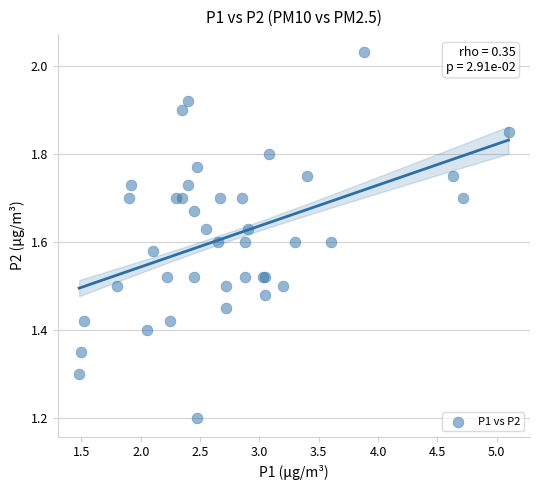

What Y value in the scatter plot is closest to 1?

1.2